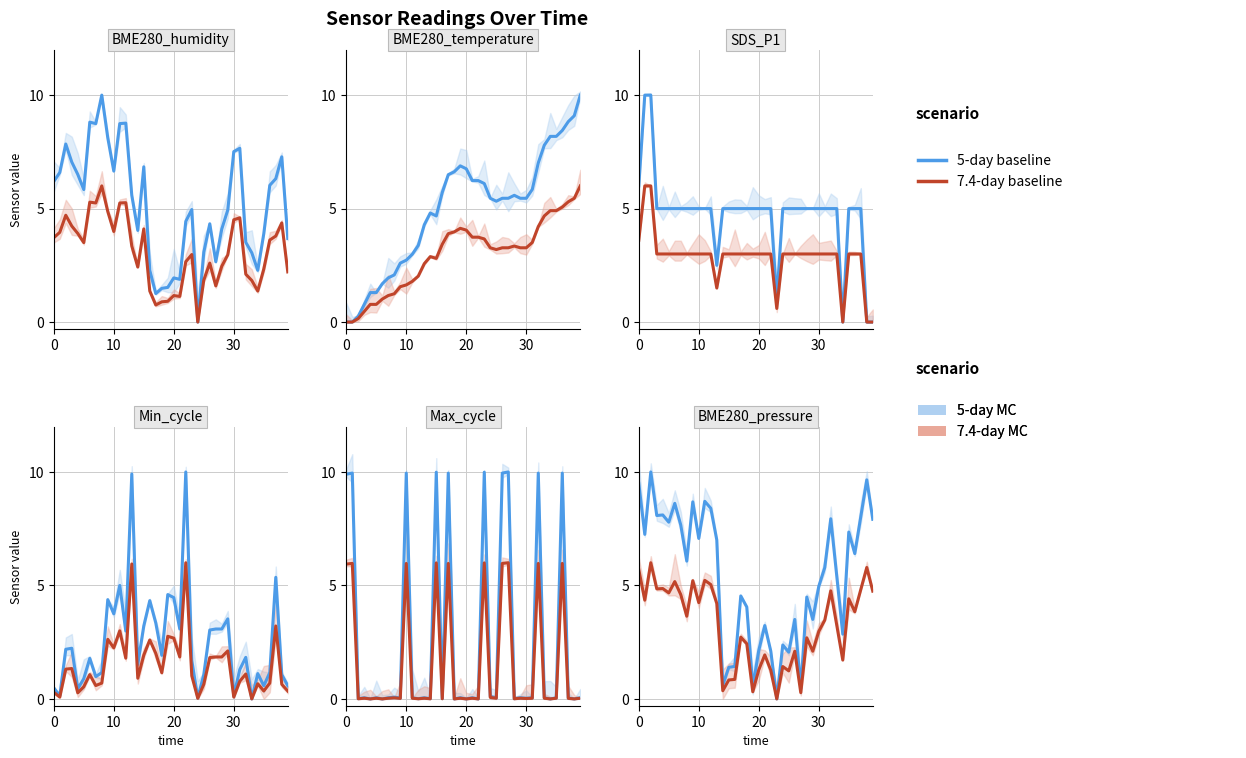

Between 15 and 29, which series saw the biggest shift?

5-day baseline